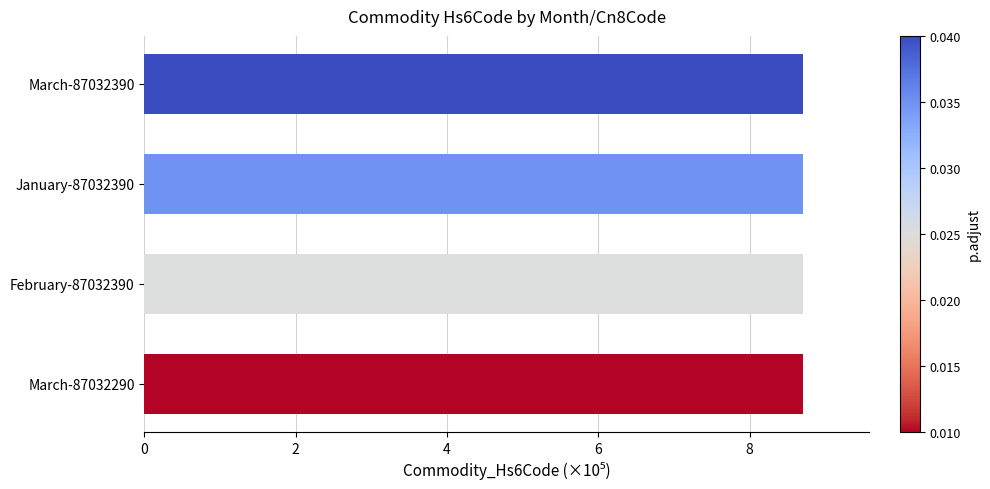

What is the sum of all values?

34.8